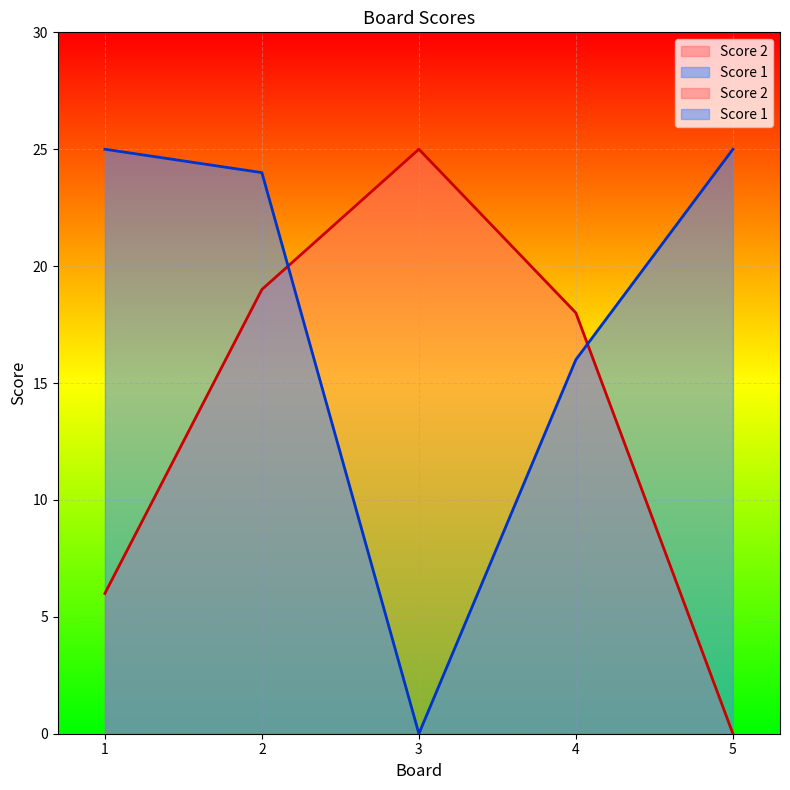

True or false: Score 1 has a value of 0 at 3.

True